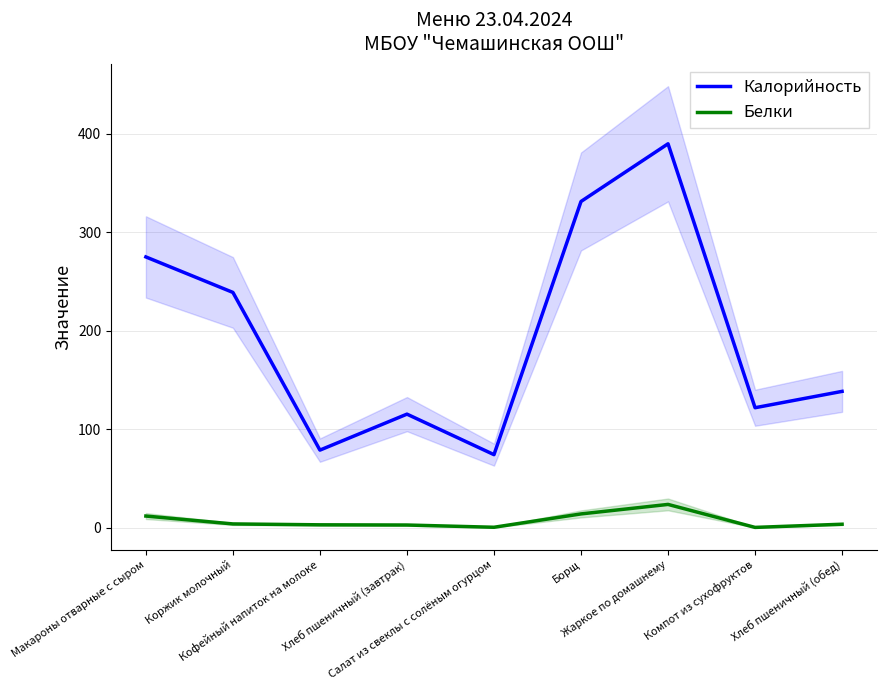

Reading left to right, extract all data points from this chart.

Калорийность: Макароны отварные с сыром=275.0	Коржик молочный=239.0	Кофейный напиток на молоке=79.0	Хлеб пшеничный (завтрак)=115.5	Салат из свеклы с солёным огурцом=74.4	Борщ=331.3	Жаркое по домашнему=389.8	Компот из сухофруктов=122.0	Хлеб пшеничный (обед)=138.6
Белки: Макароны отварные с сыром=12.1	Коржик молочный=4.1	Кофейный напиток на молоке=3.2	Хлеб пшеничный (завтрак)=3.0	Салат из свеклы с солёным огурцом=0.7	Борщ=14.3	Жаркое по домашнему=23.9	Компот из сухофруктов=0.6	Хлеб пшеничный (обед)=3.8